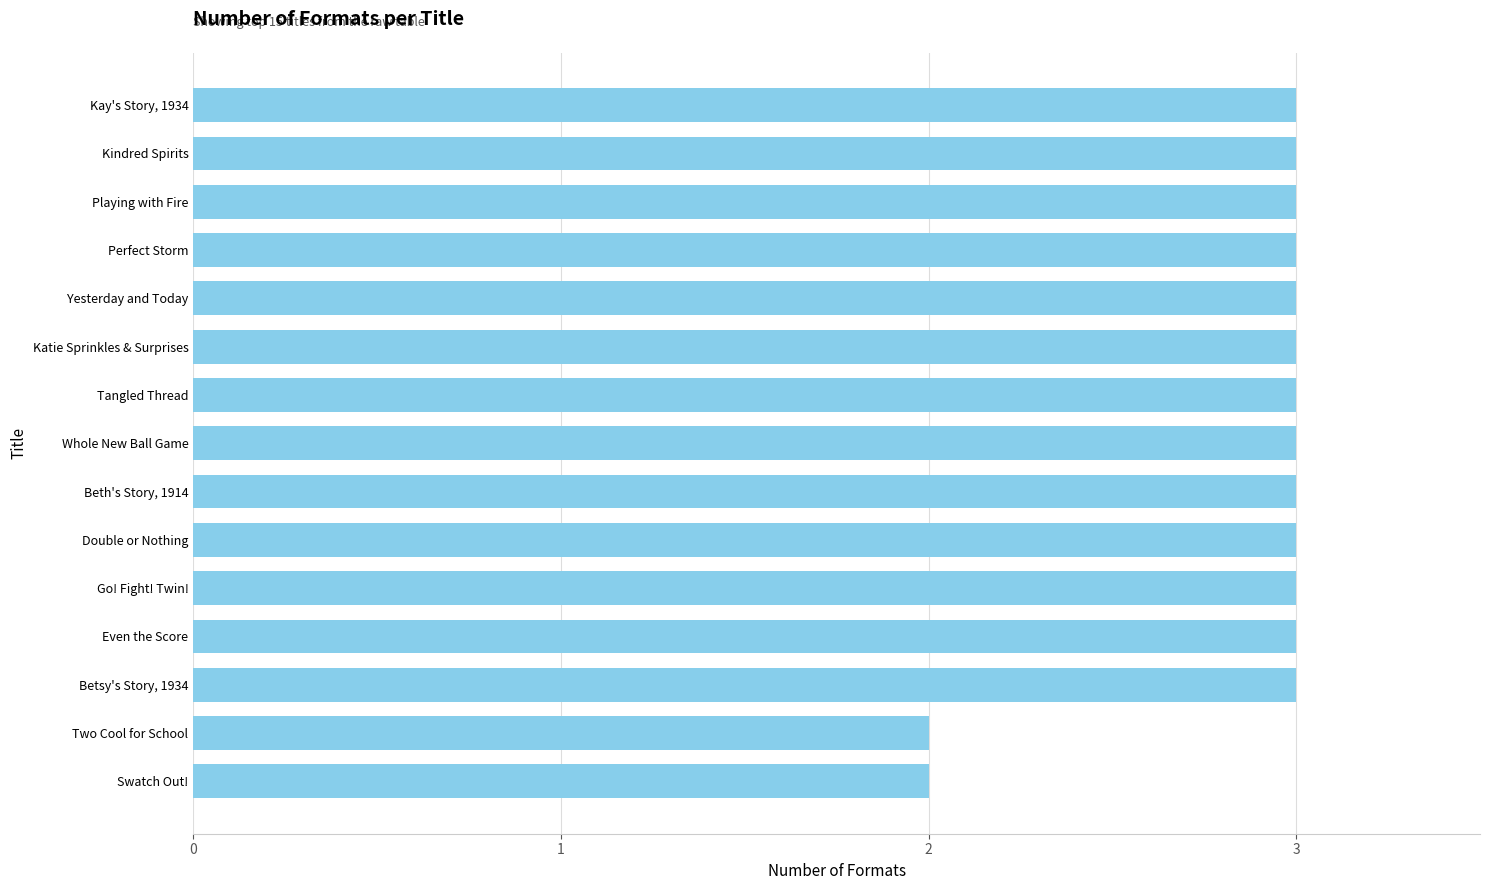

Does the chart contain stacked bars?

No